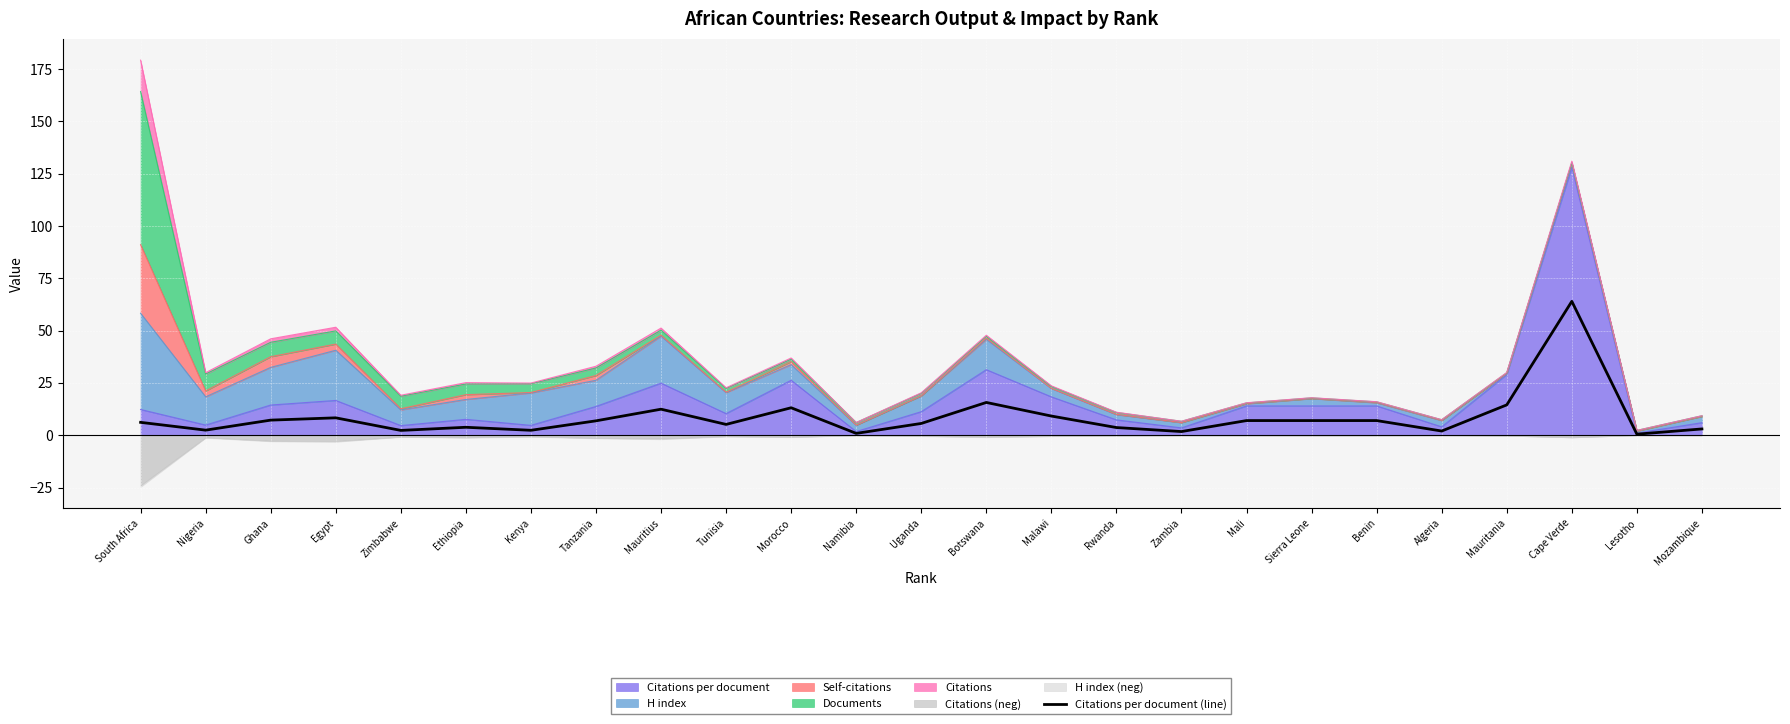

The chart shows a value of 0.8 at Zambia. True or false?

False